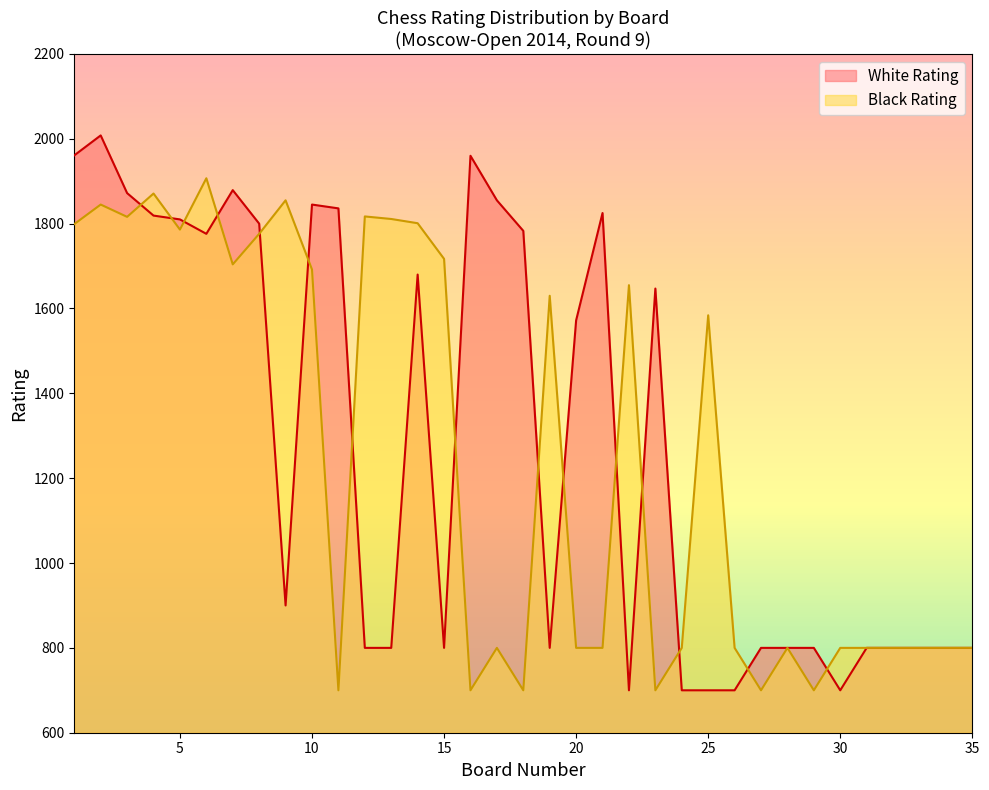

What is the average value of the Black Rating series?

1253